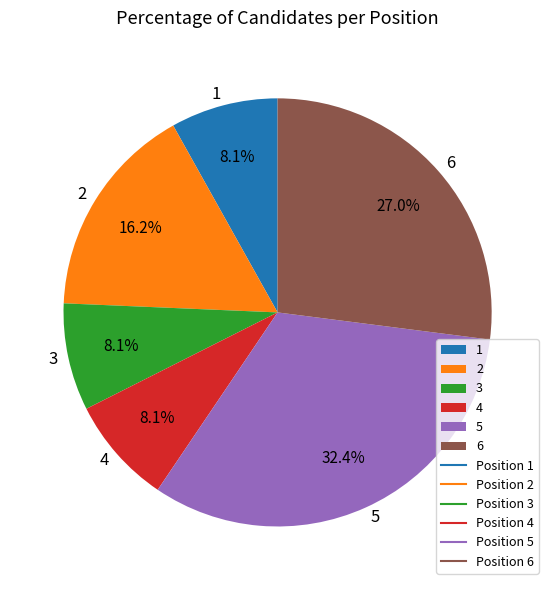

The 5 slice represents 38% of the pie. True or false?

False